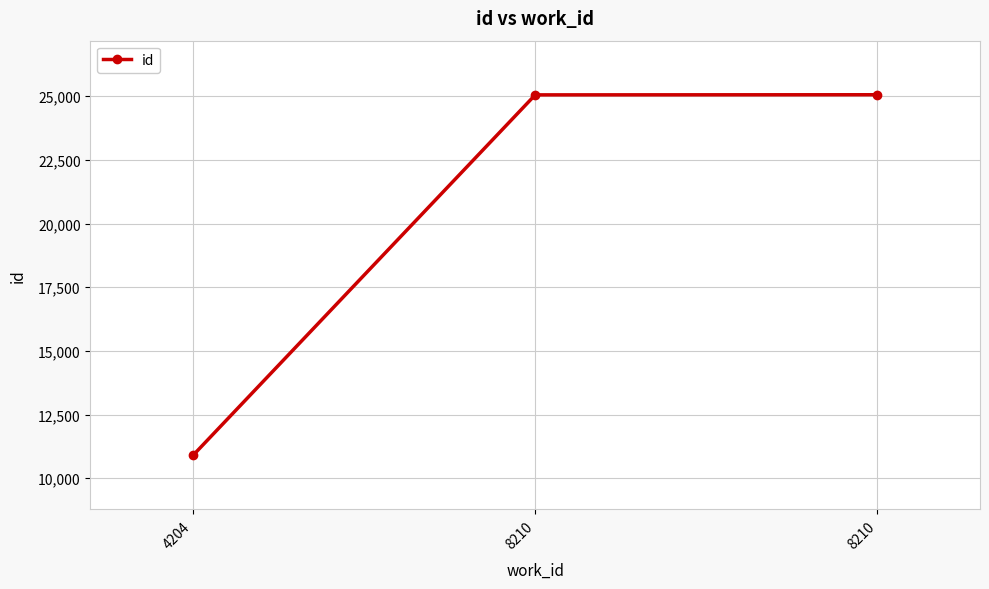

What is the average value?

20337